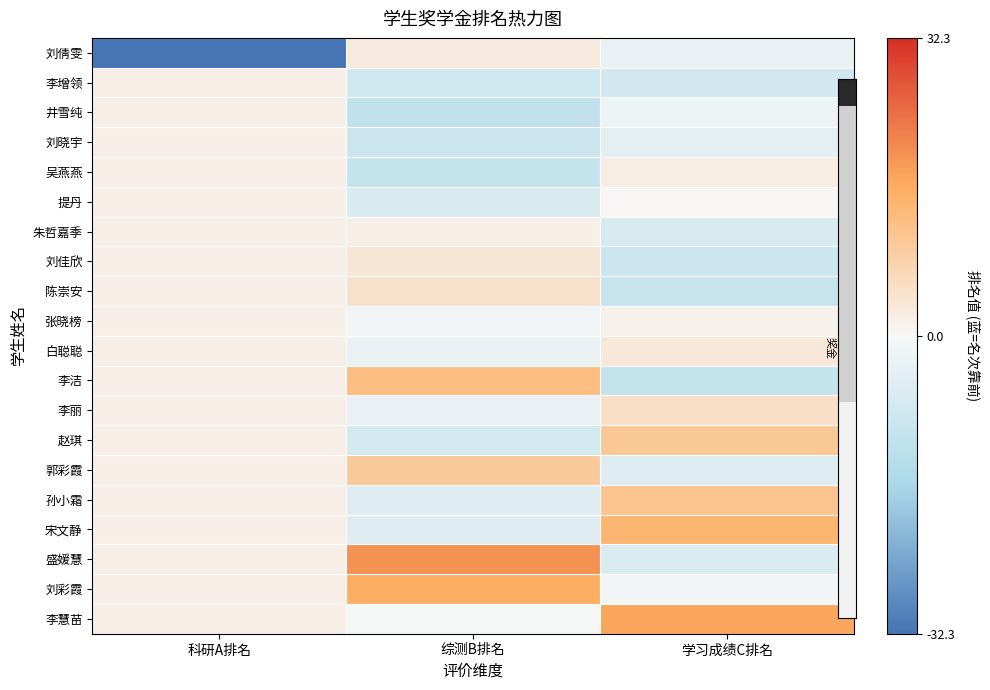

Which category has the lowest value across all series?

科研A排名